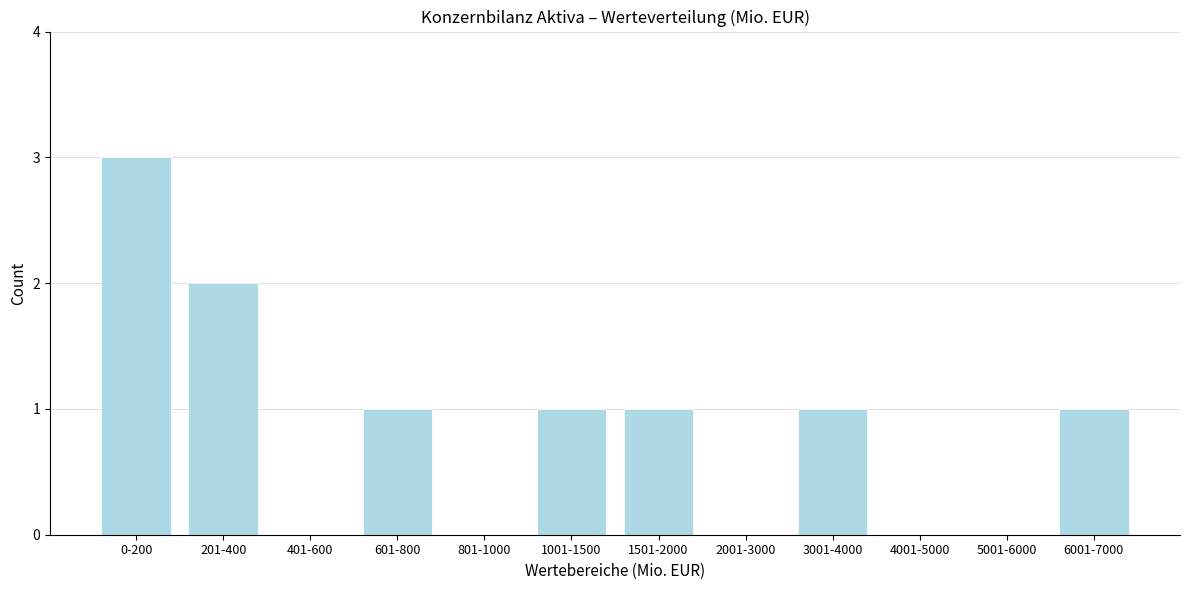

Reading left to right, extract all data points from this chart.

0-200=3	201-400=2	401-600=0	601-800=1	801-1000=0	1001-1500=1	1501-2000=1	2001-3000=0	3001-4000=1	4001-5000=0	5001-6000=0	6001-7000=1